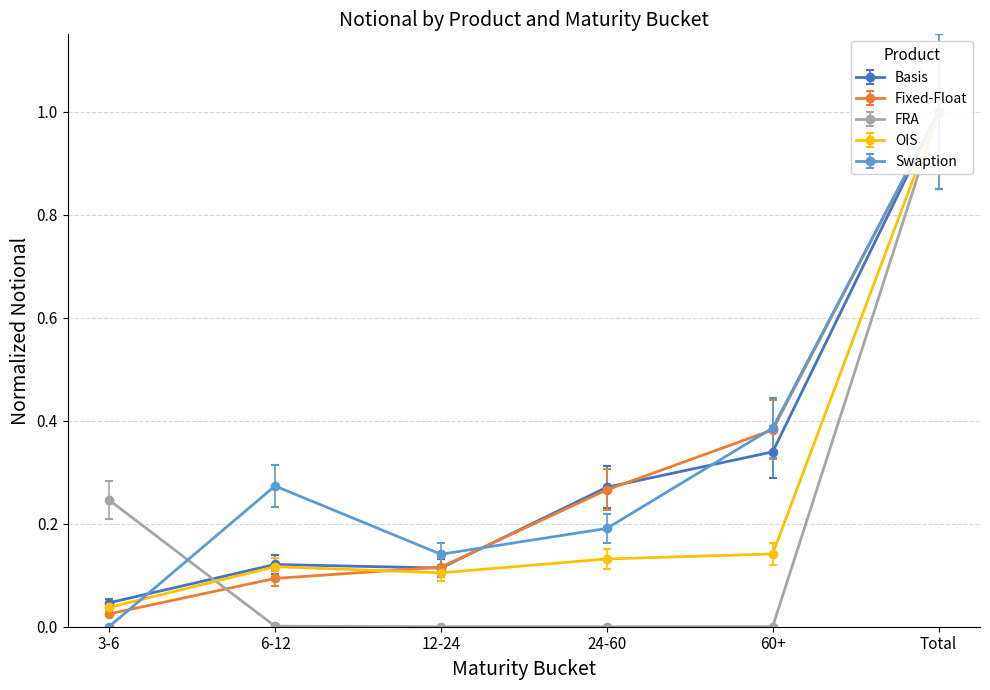

At which category is the sum across all series the highest?

Total